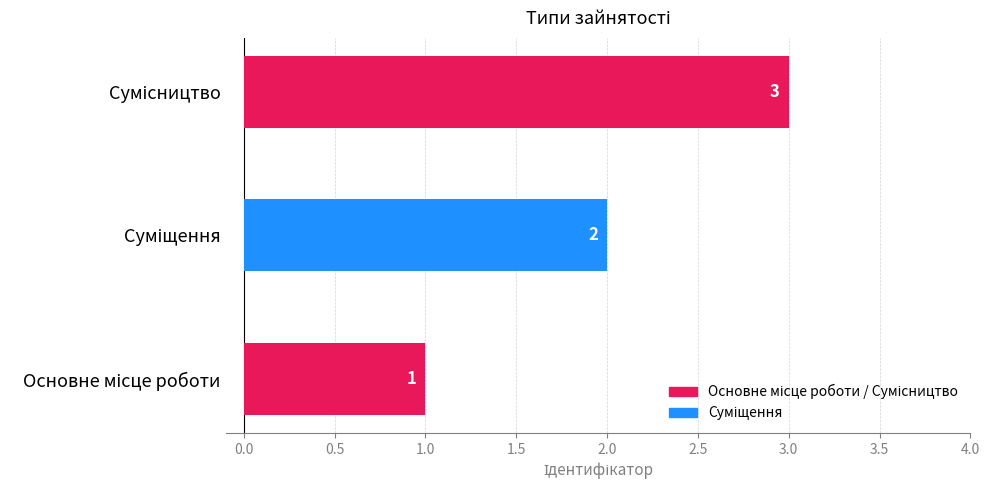

How many data points does each series have?

3